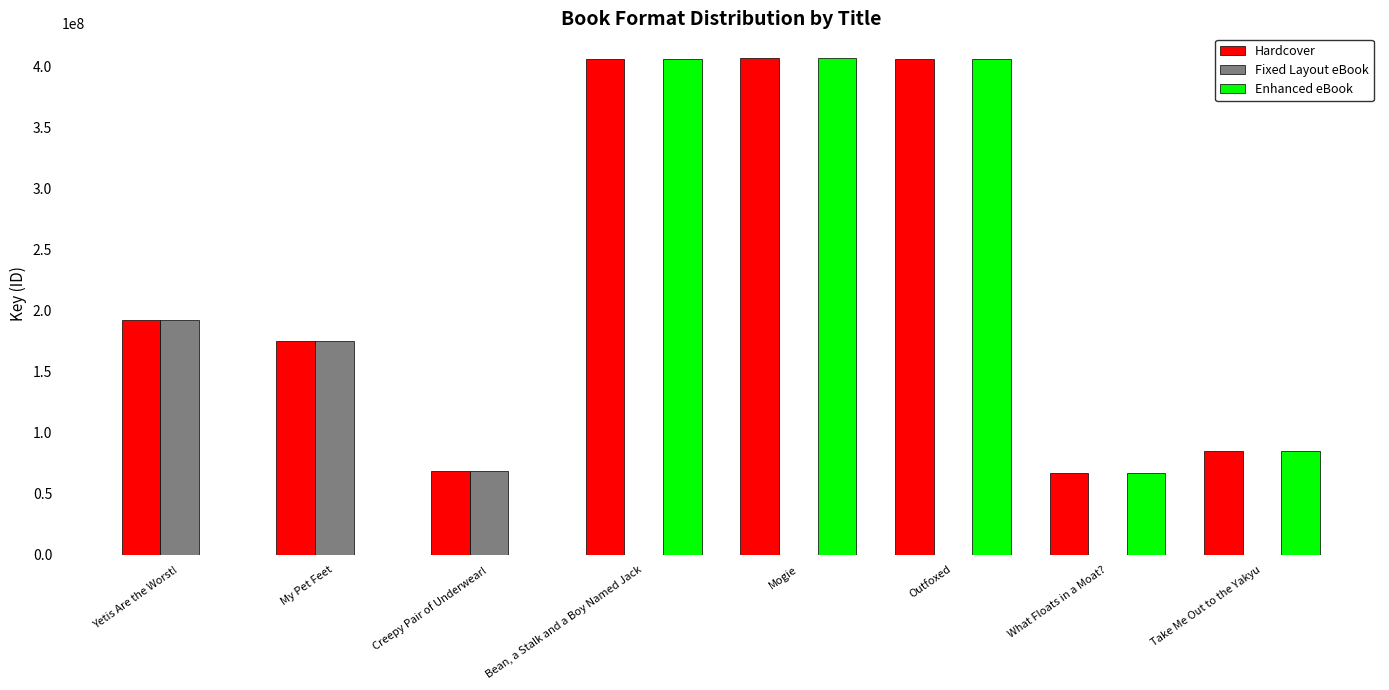

What is the maximum value shown in the chart?

407250477